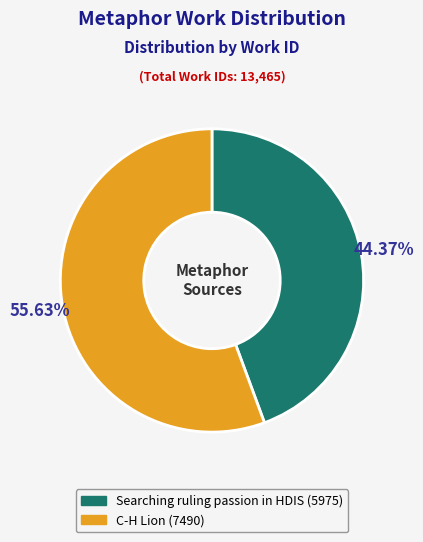

What is the total percentage of Searching ruling passion in HDIS and C-H Lion?

100.0%